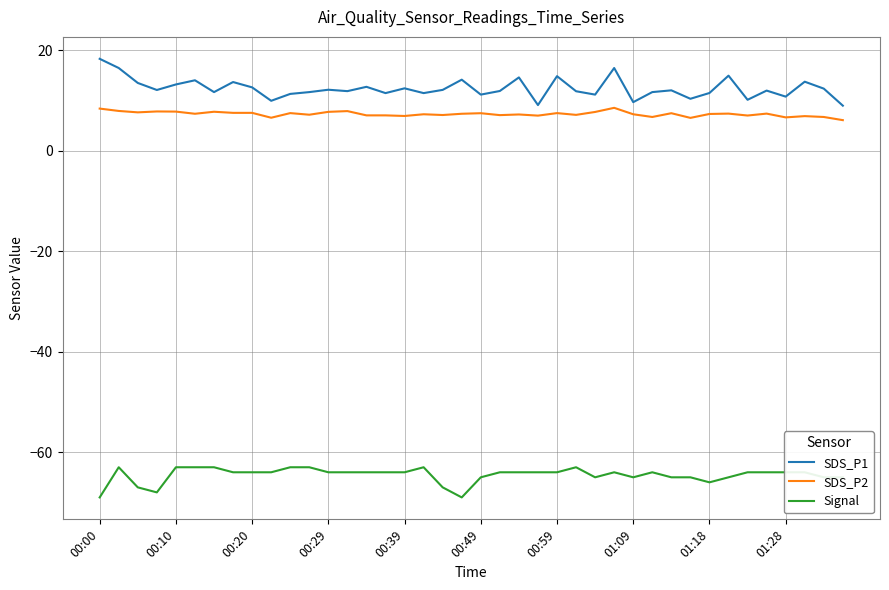

How many distinct data groups are displayed?

3